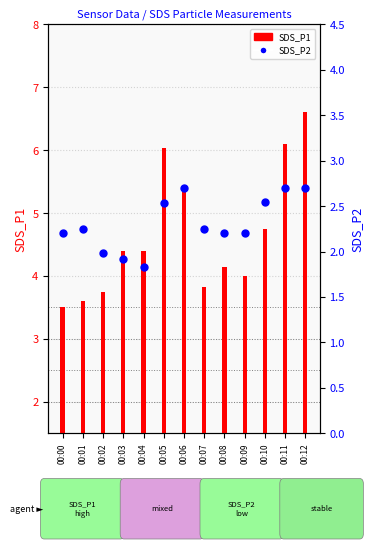

Which series reaches the maximum Y coordinate?

SDS_P1